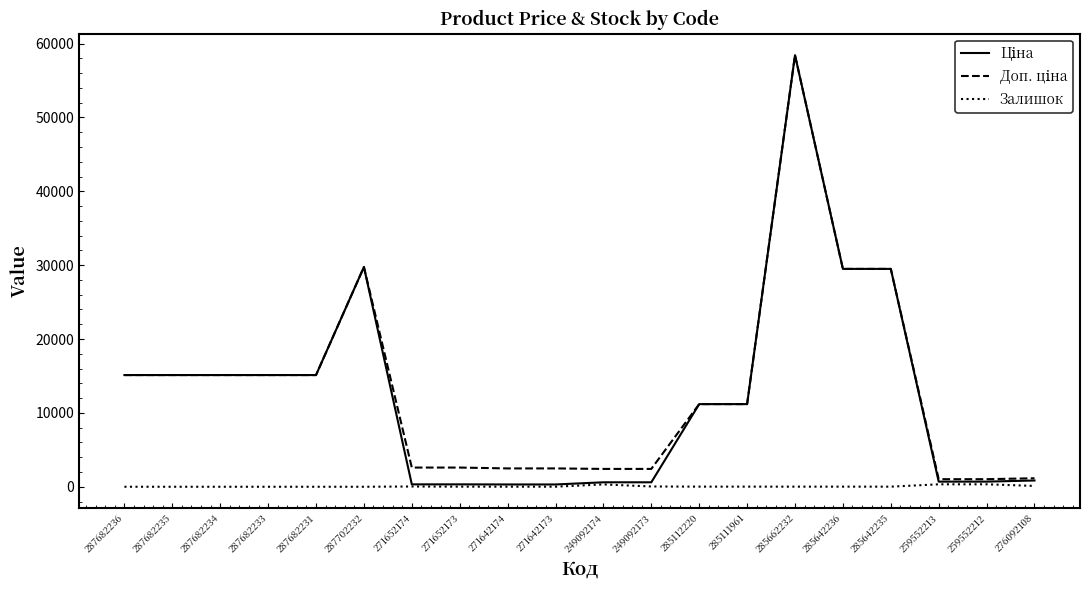

What is the total value across all series at 287682236?

30240.0